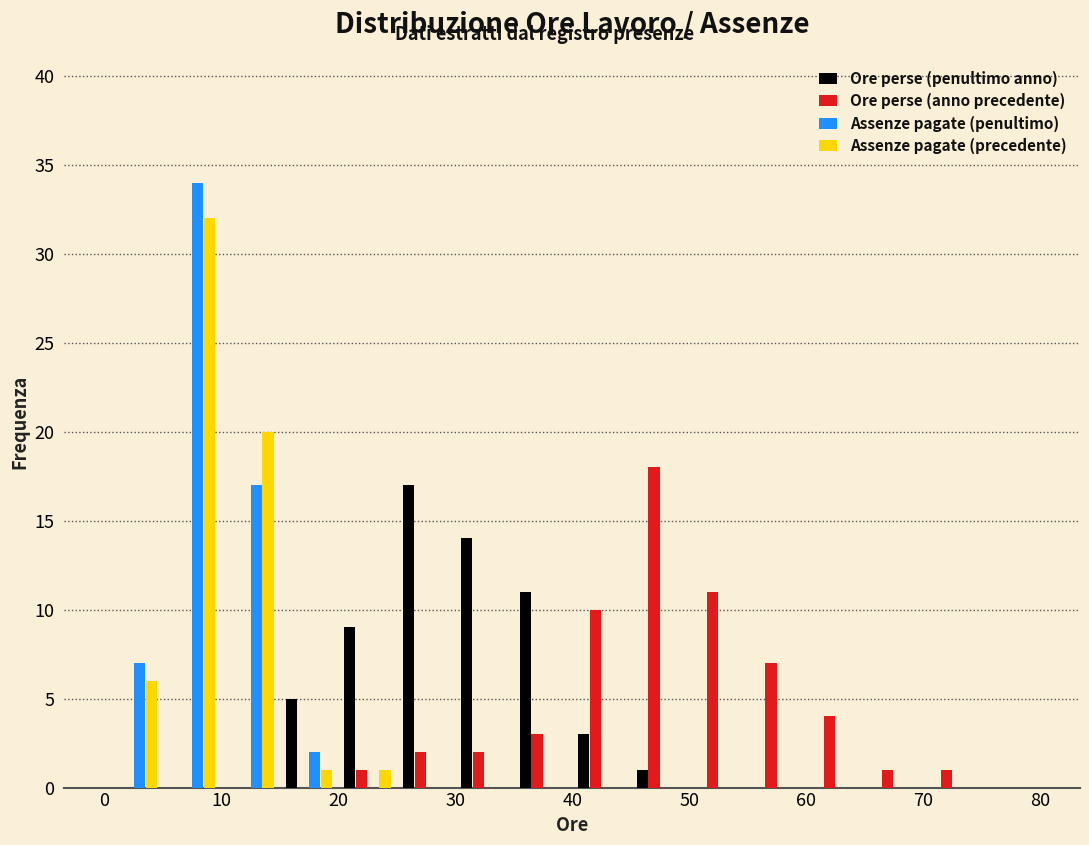

Reading left to right, transcribe this chart: for each range on the x-axis, give the height of each series' bar. The values are not printed on the chart, so give them approximately, as read against the axis.

0 to 5: Ore perse (penultimo anno)=0	Ore perse (anno precedente)=0	Assenze pagate (penultimo)=7	Assenze pagate (precedente)=6
5 to 10: Ore perse (penultimo anno)=0	Ore perse (anno precedente)=0	Assenze pagate (penultimo)=34	Assenze pagate (precedente)=32
10 to 15: Ore perse (penultimo anno)=0	Ore perse (anno precedente)=0	Assenze pagate (penultimo)=17	Assenze pagate (precedente)=20
15 to 20: Ore perse (penultimo anno)=5	Ore perse (anno precedente)=0	Assenze pagate (penultimo)=2	Assenze pagate (precedente)=1
20 to 25: Ore perse (penultimo anno)=9	Ore perse (anno precedente)=1	Assenze pagate (penultimo)=0	Assenze pagate (precedente)=1
25 to 30: Ore perse (penultimo anno)=17	Ore perse (anno precedente)=2	Assenze pagate (penultimo)=0	Assenze pagate (precedente)=0
30 to 35: Ore perse (penultimo anno)=14	Ore perse (anno precedente)=2	Assenze pagate (penultimo)=0	Assenze pagate (precedente)=0
35 to 40: Ore perse (penultimo anno)=11	Ore perse (anno precedente)=3	Assenze pagate (penultimo)=0	Assenze pagate (precedente)=0
40 to 45: Ore perse (penultimo anno)=3	Ore perse (anno precedente)=10	Assenze pagate (penultimo)=0	Assenze pagate (precedente)=0
45 to 50: Ore perse (penultimo anno)=1	Ore perse (anno precedente)=18	Assenze pagate (penultimo)=0	Assenze pagate (precedente)=0
50 to 55: Ore perse (penultimo anno)=0	Ore perse (anno precedente)=11	Assenze pagate (penultimo)=0	Assenze pagate (precedente)=0
55 to 60: Ore perse (penultimo anno)=0	Ore perse (anno precedente)=7	Assenze pagate (penultimo)=0	Assenze pagate (precedente)=0
60 to 65: Ore perse (penultimo anno)=0	Ore perse (anno precedente)=4	Assenze pagate (penultimo)=0	Assenze pagate (precedente)=0
65 to 70: Ore perse (penultimo anno)=0	Ore perse (anno precedente)=1	Assenze pagate (penultimo)=0	Assenze pagate (precedente)=0
70 to 75: Ore perse (penultimo anno)=0	Ore perse (anno precedente)=1	Assenze pagate (penultimo)=0	Assenze pagate (precedente)=0
75 to 80: Ore perse (penultimo anno)=0	Ore perse (anno precedente)=0	Assenze pagate (penultimo)=0	Assenze pagate (precedente)=0